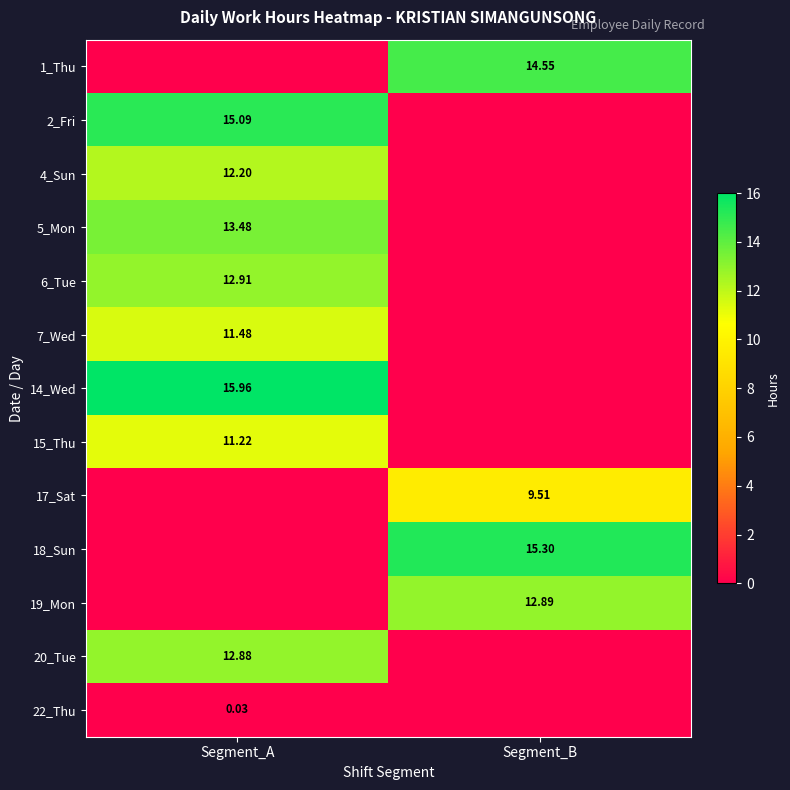

The 17_Sat series shows 16.8 at Segment_B. True or false?

False